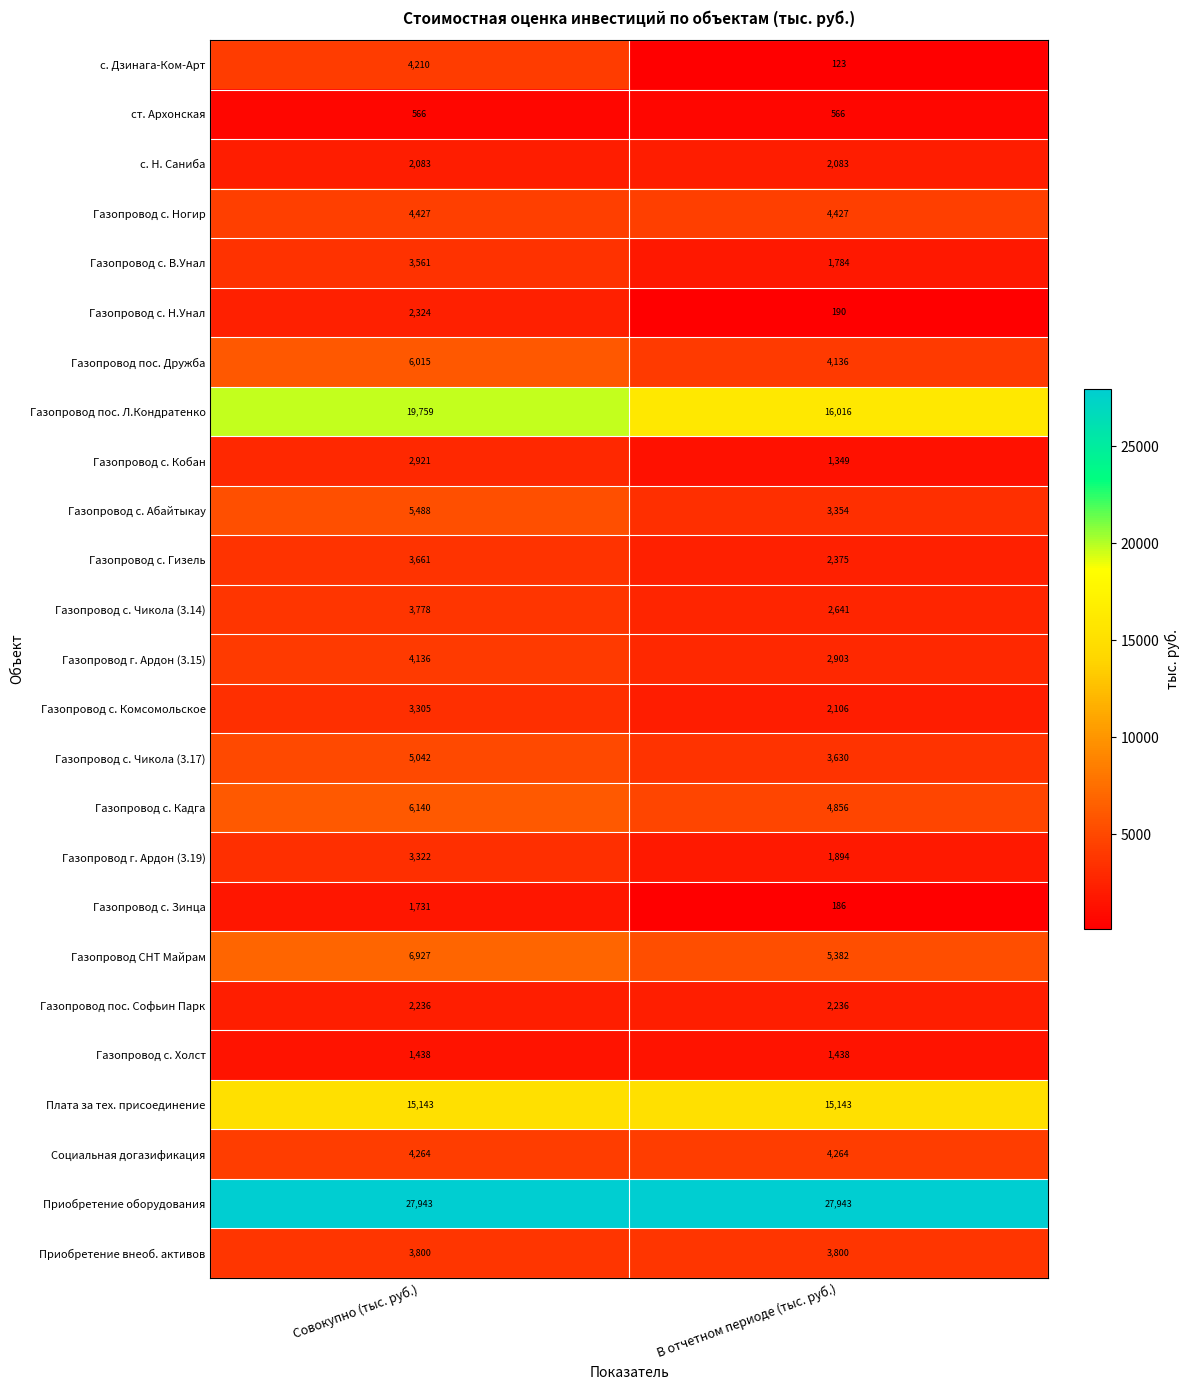

The Газопровод с. Чикола (3.14) series shows 4339 at В отчетном периоде (тыс. руб.). True or false?

False